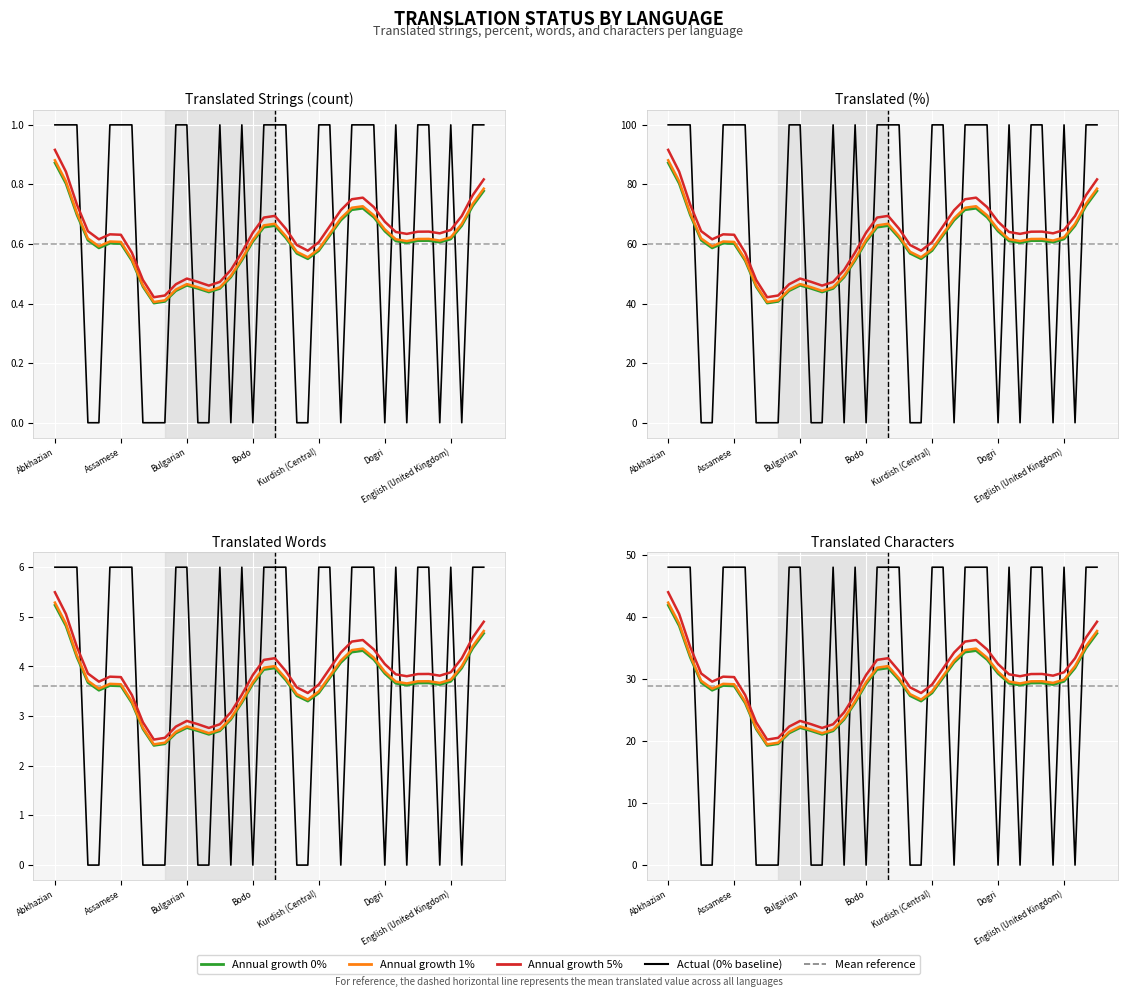

List the series in order of their overall mean, lowest first.

0%, 1%, 5%